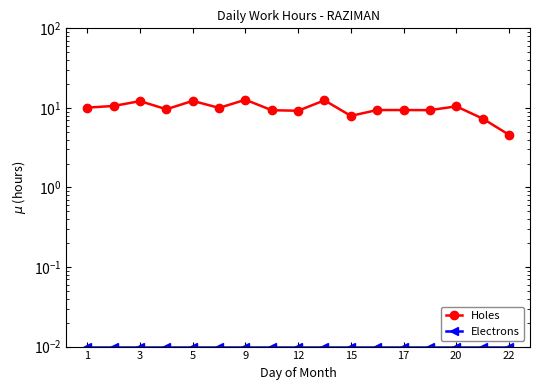

Rank the series at 12 from highest to lowest value.

Holes, Electrons